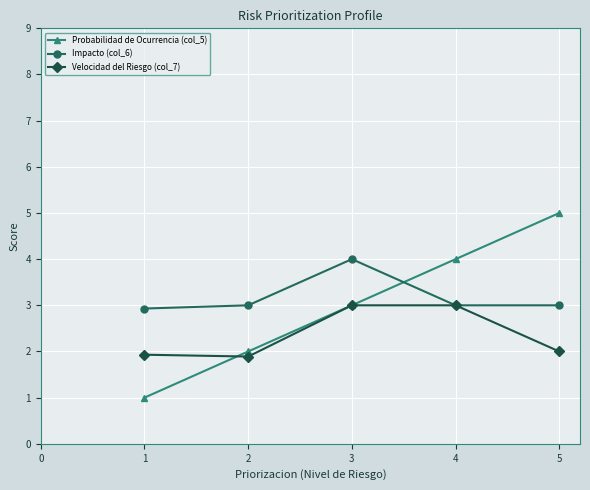

How many values in the Probabilidad de Ocurrencia (col_5) series are below 3?

2